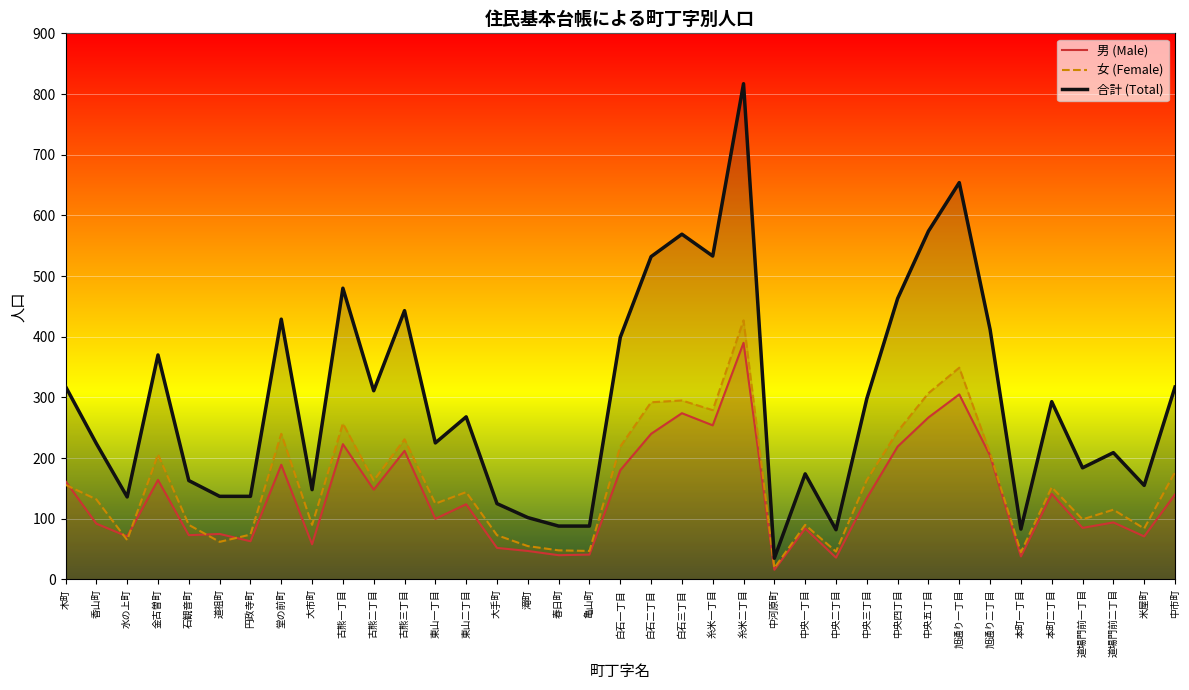

List the labels in order of 女 (Female) value, smallest first.

中河原町, 本町一丁目, 中央二丁目, 亀山町, 春日町, 滝町, 道祖町, 水の上町, 大手町, 円政寺町, 米屋町, 石観音町, 大市町, 中央一丁目, 道場門前一丁目, 道場門前二丁目, 東山一丁目, 香山町, 東山二丁目, 本町二丁目, 木町, 古熊二丁目, 中央三丁目, 中市町, 金古曽町, 旭通り二丁目, 白石一丁目, 古熊三丁目, 堂の前町, 中央四丁目, 古熊一丁目, 糸米一丁目, 白石二丁目, 白石三丁目, 中央五丁目, 旭通り一丁目, 糸米二丁目